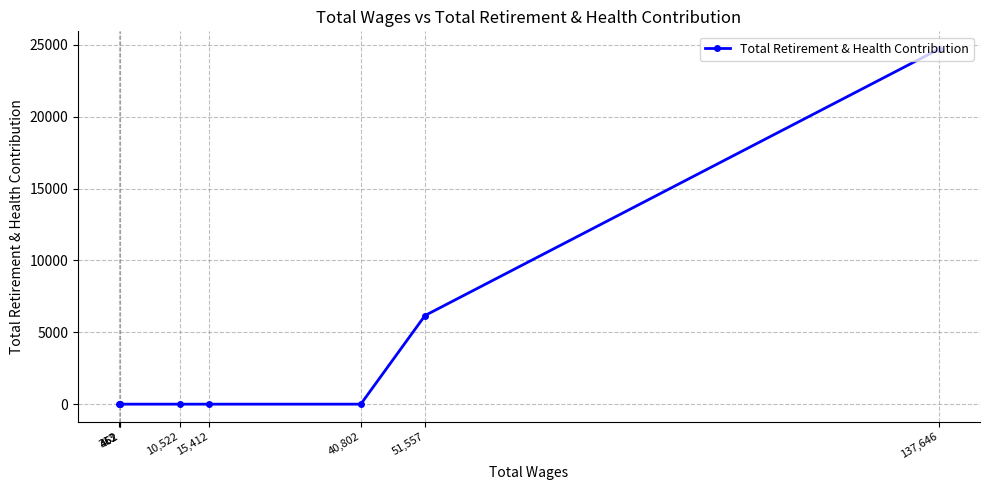

List the labels in order of value, largest first.

137,646, 51,557, 40,802, 15,412, 10,522, 462, 462, 313